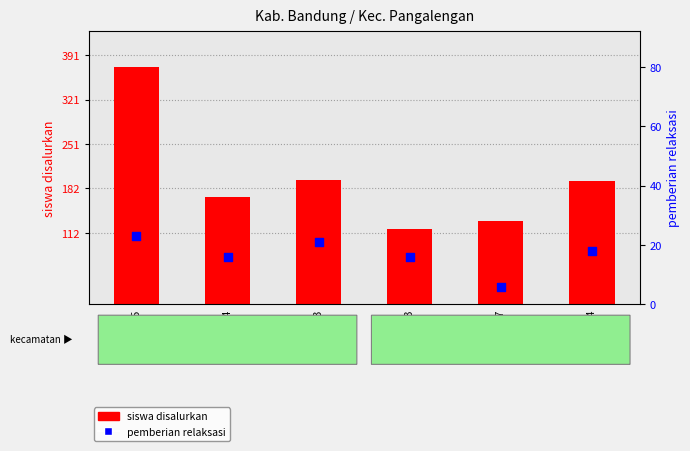

Which series contains the highest Y value?

siswa disalurkan